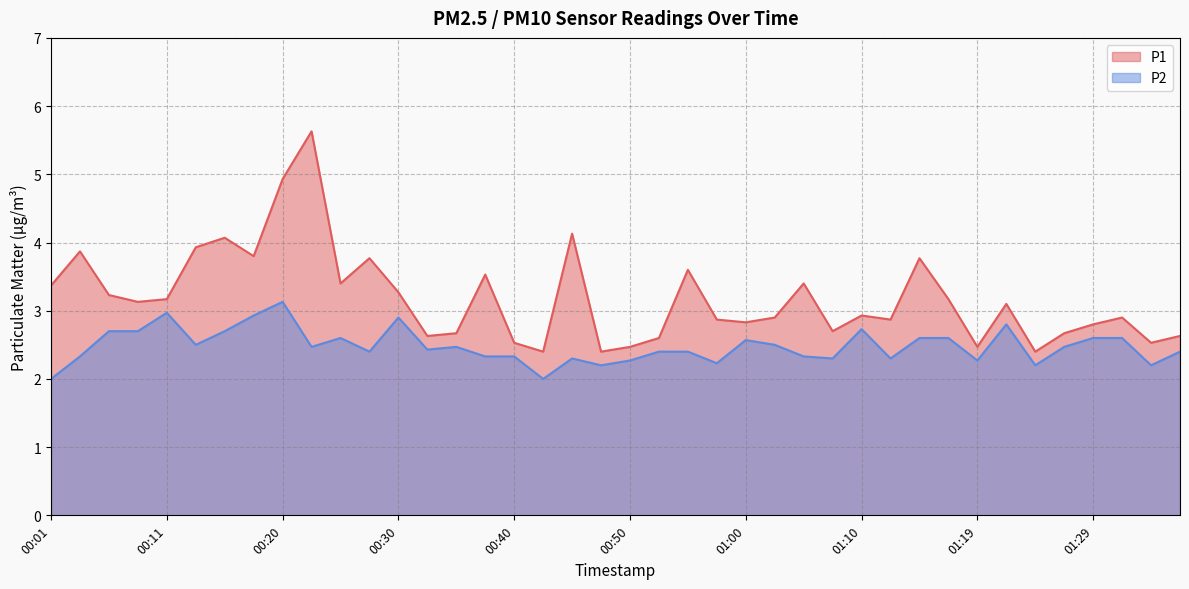

List the series in order of their peak value, lowest first.

P2, P1